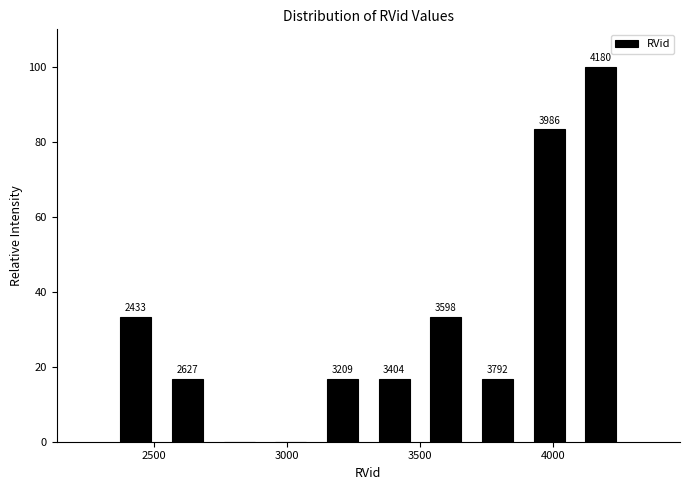

Around what value on the x-axis is the tallest bar? Give the approximate position of its centre, as read against the axis.

4200